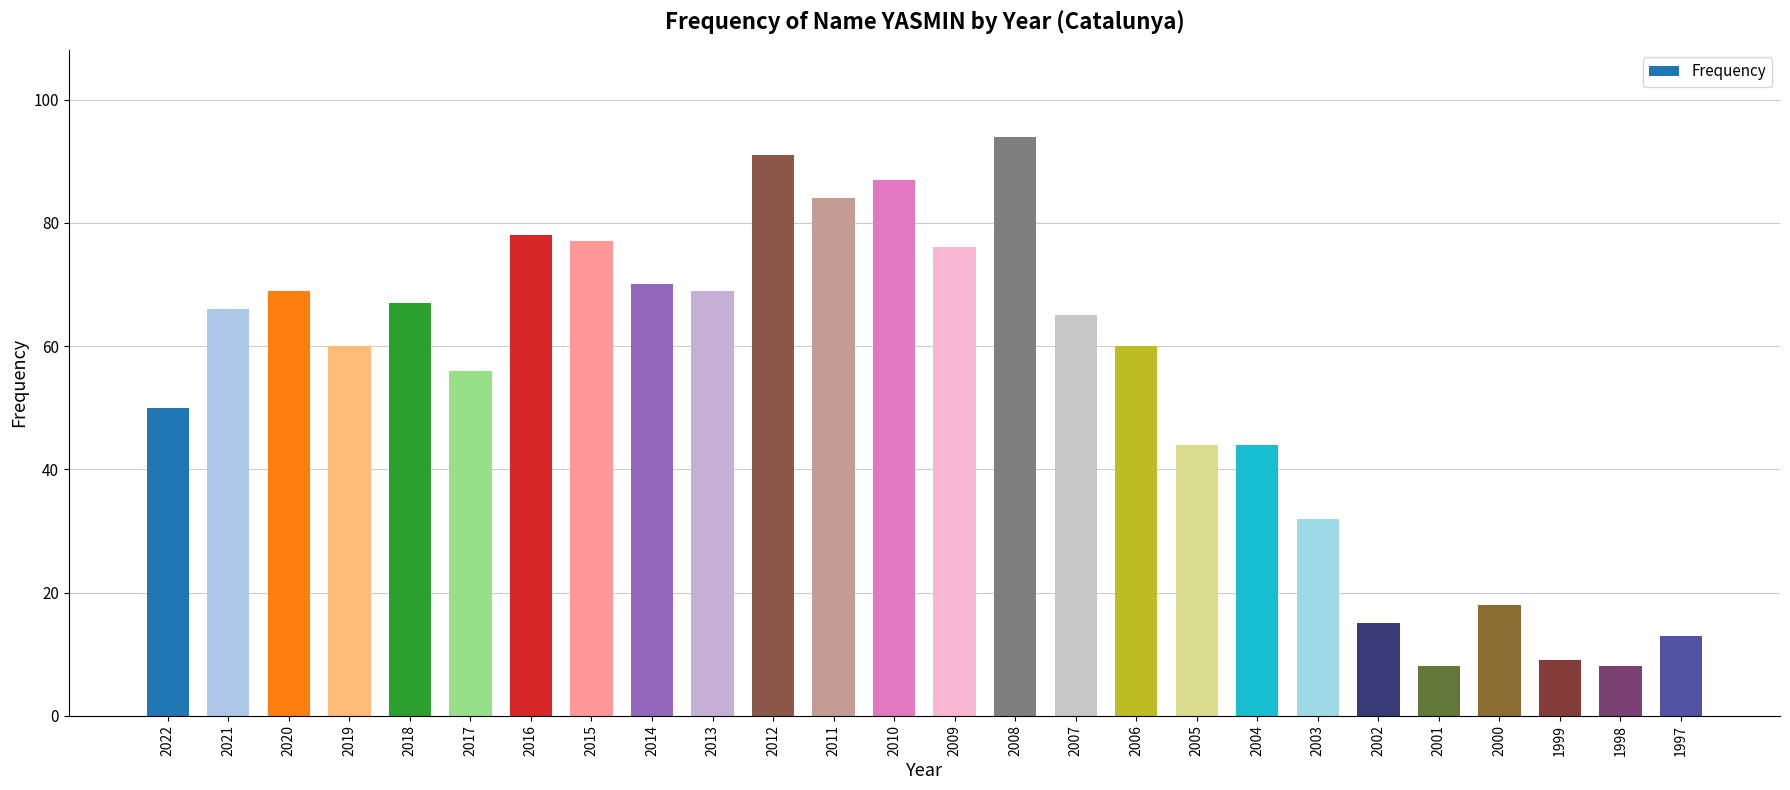

What is the change in value from 2014 to 1998?

-62